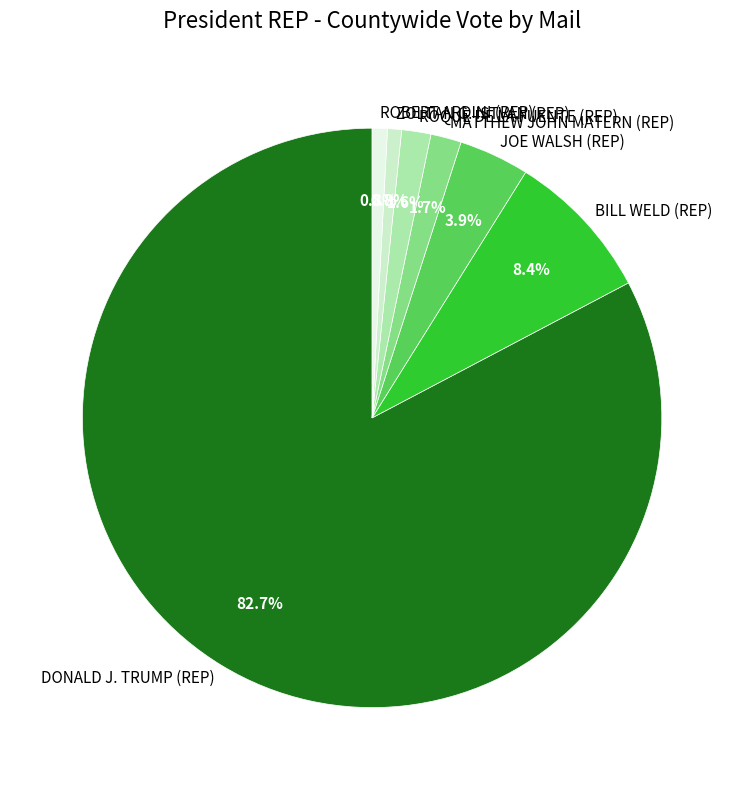

Which slice is the largest?

DONALD J. TRUMP (REP)